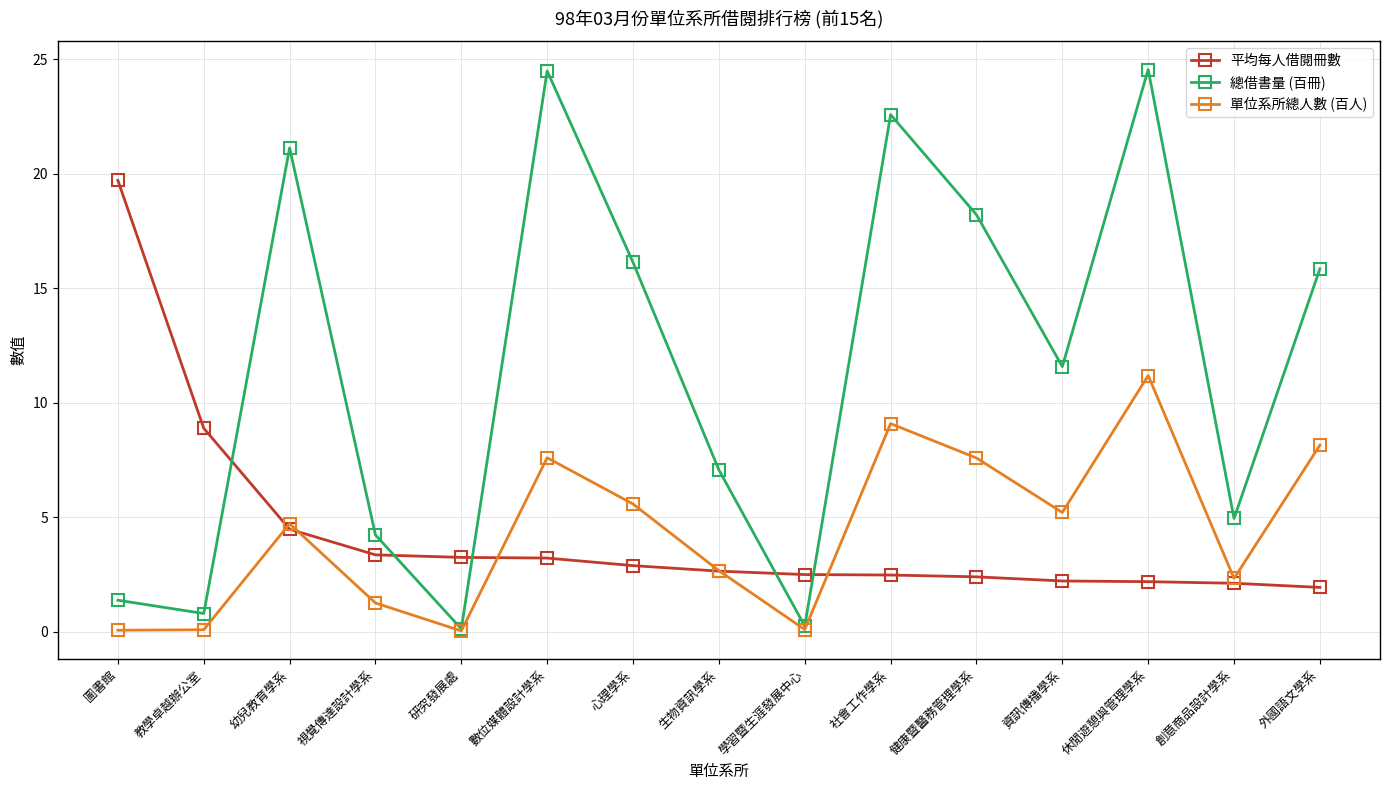

Between 健康暨醫務管理學系 and 休閒遊憩與管理學系, which series saw the biggest shift?

總借書量 (百冊)